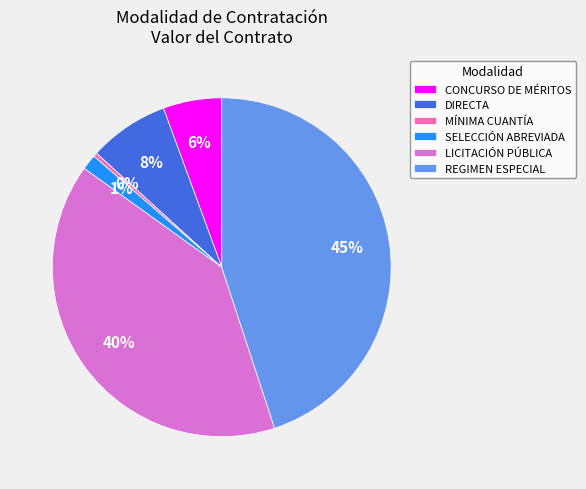

Which slice is the largest?

REGIMEN ESPECIAL